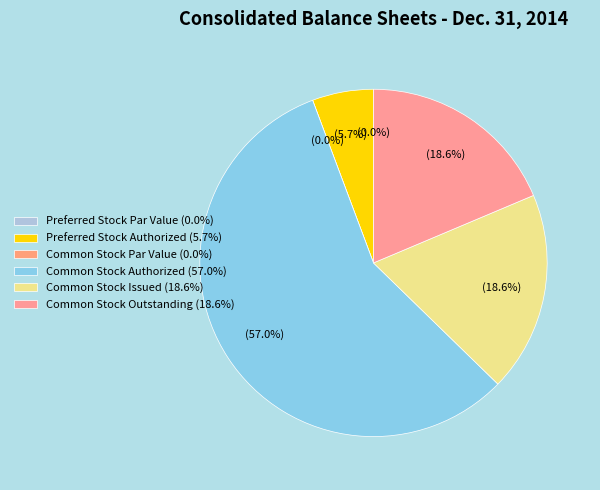

Between Common Stock Outstanding and Preferred Stock Outstanding, which is larger?

Common Stock Outstanding